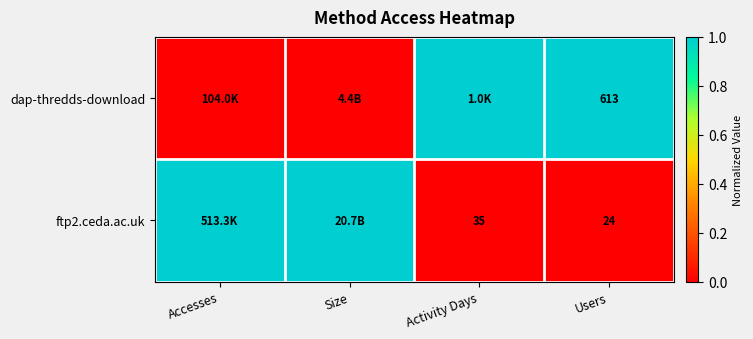

True or false: ftp2.ceda.ac.uk has a value of 63 at Activity Days.

False